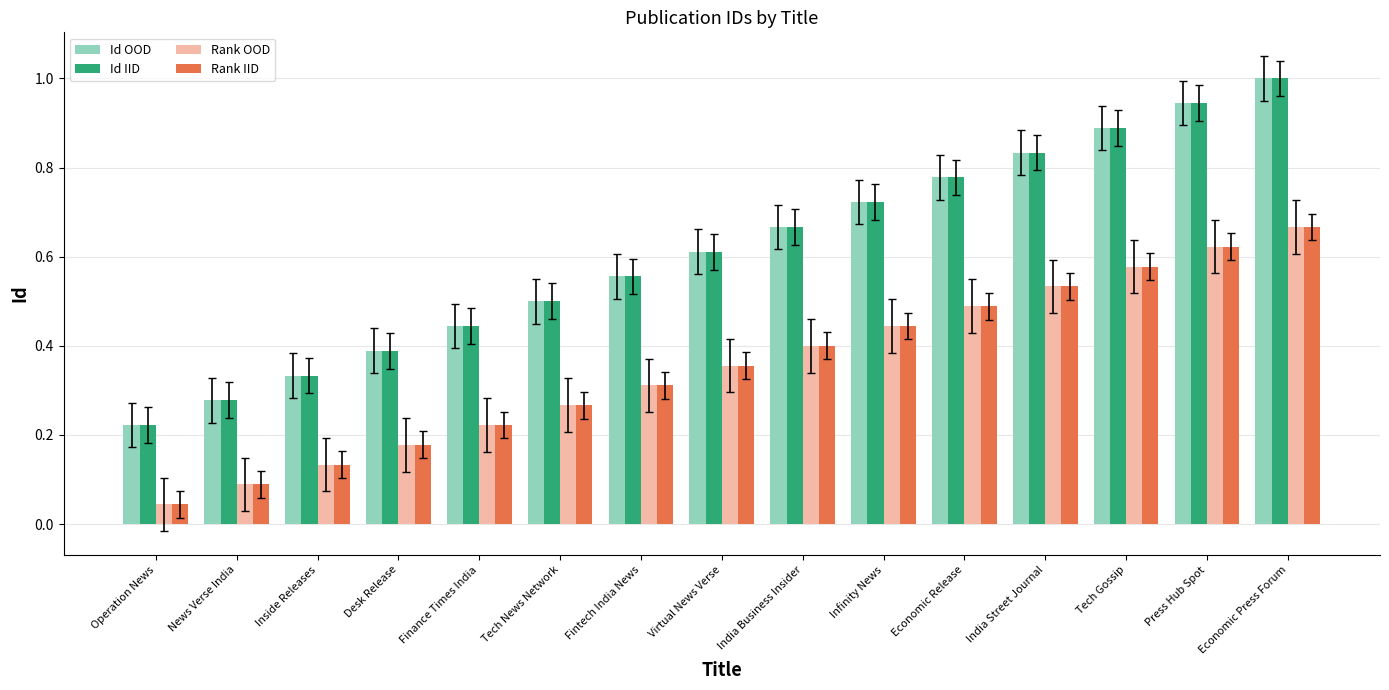

At how many categories does at least one series exceed 0?

15